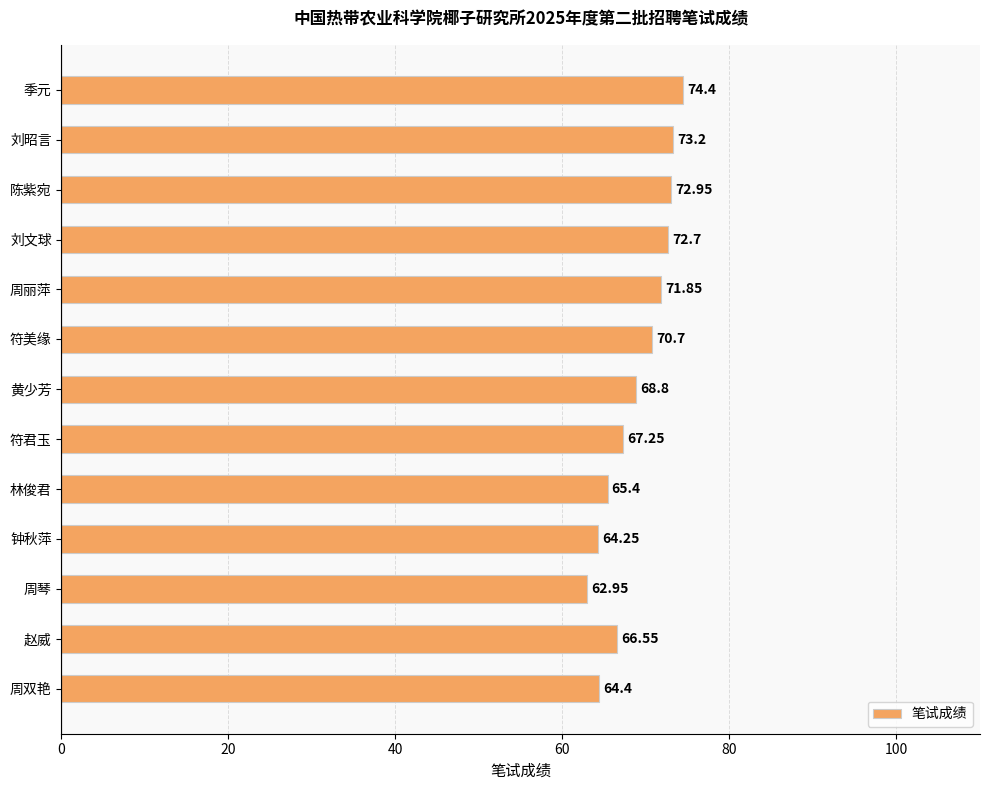

At which label is the value closest to 68?

符君玉